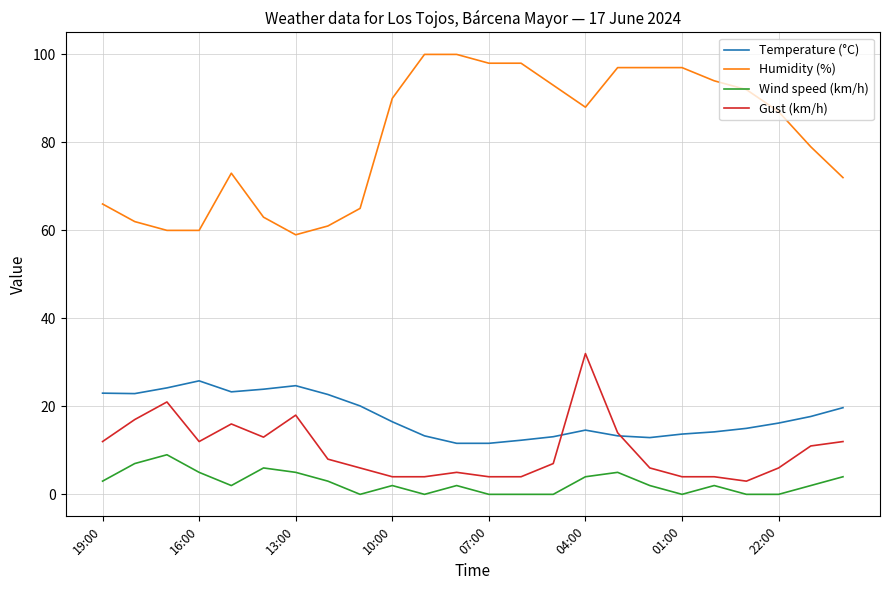

True or false: Temperature (°C) and Humidity (%) intersect in this chart.

False